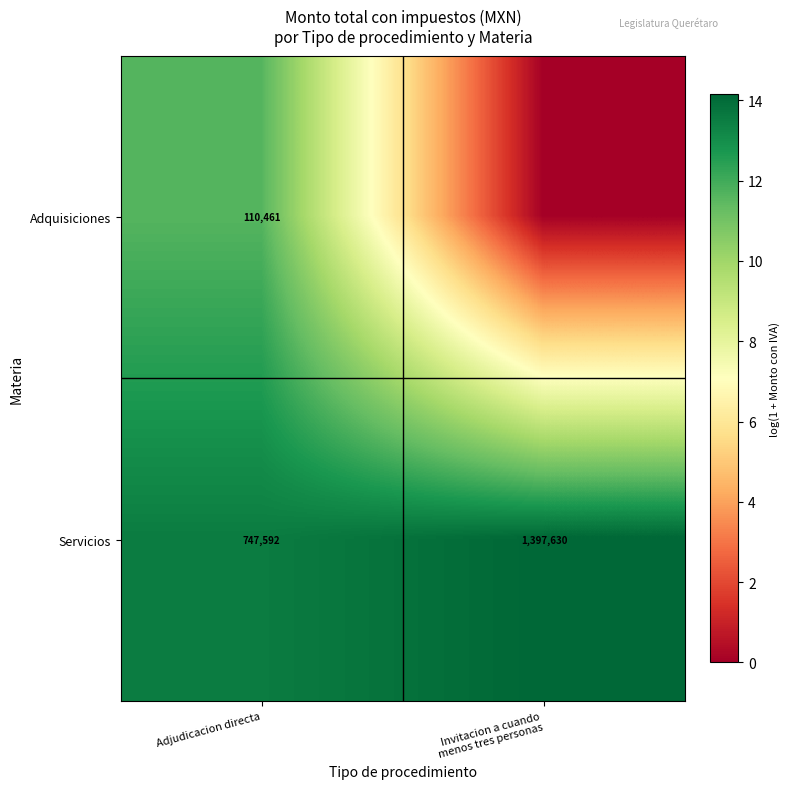

What is the difference between the maximum and minimum values in the Servicios series?

650038